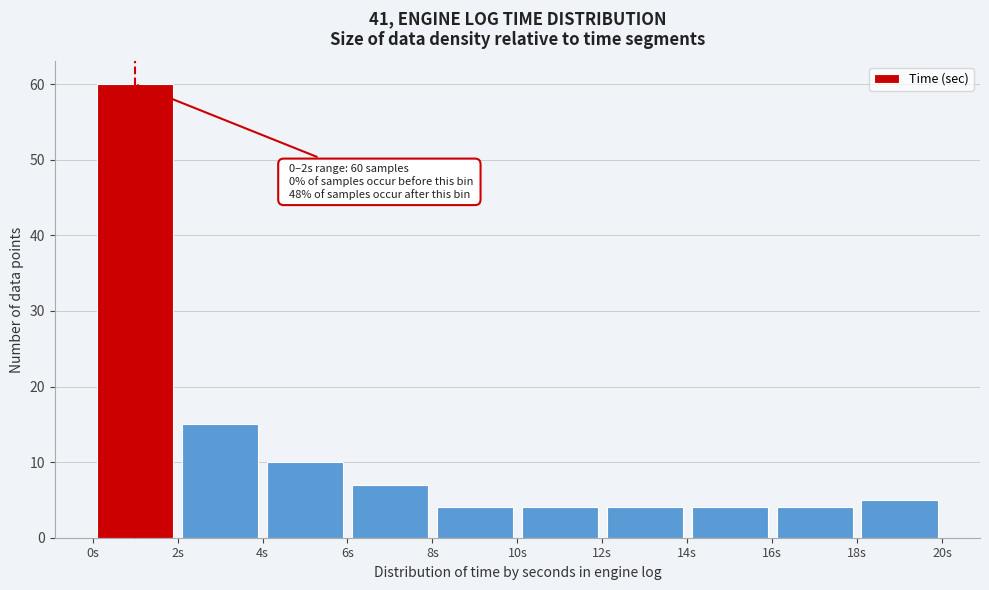

Over which range of the x-axis is the bar tallest?

0 to 2